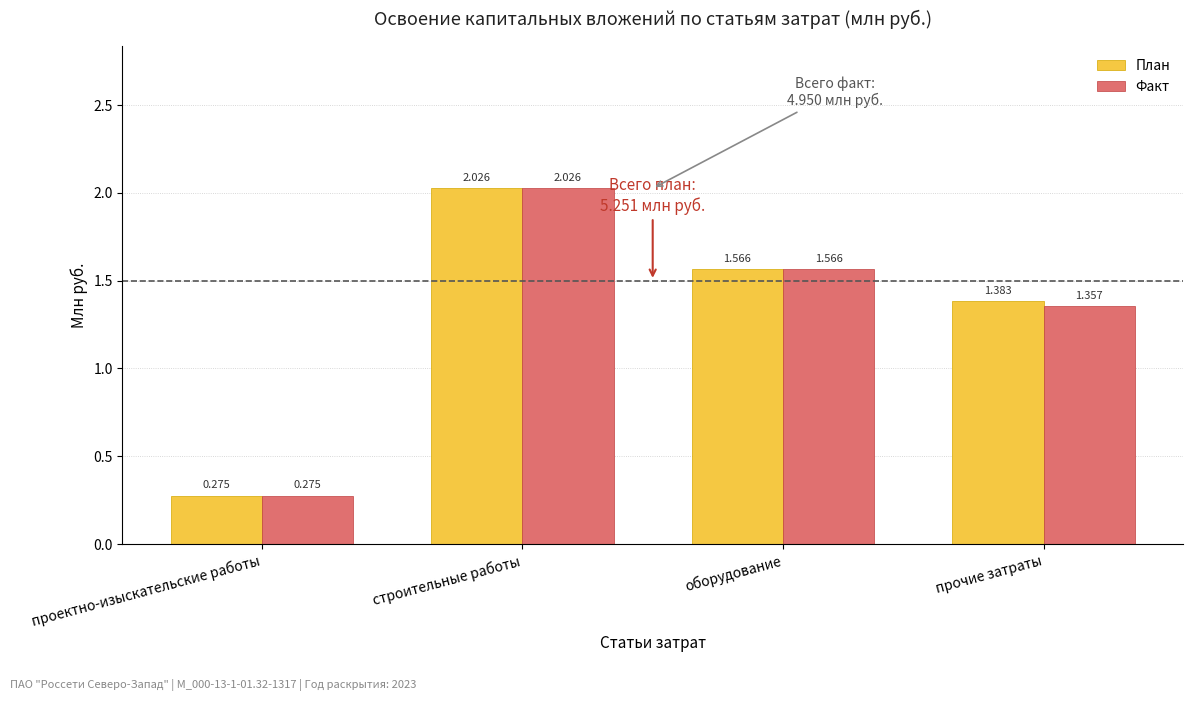

Is the value of Факт at строительные работы greater than the value of План at проектно-изыскательские работы?

Yes